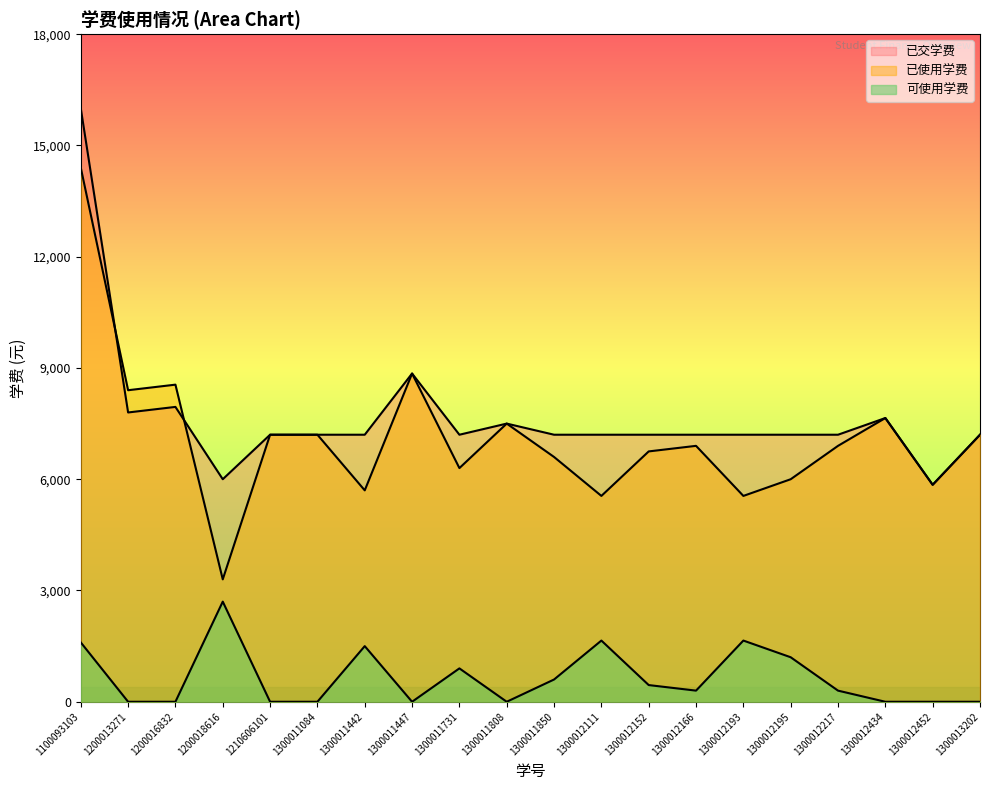

Reading right to left, list all the values displayed in this chart.

已使用学费: 1300013202=7200	1300012452=5850	1300012434=7650	1300012217=6900	1300012195=6000	1300012193=5550	1300012166=6900	1300012152=6750	1300012111=5550	1300011850=6600	1300011808=7500	1300011731=6300	1300011447=8850	1300011442=5700	1300011084=7200	1210606101=7200	1200018616=3300	1200016832=8550	1200013271=8400	1100093103=14400
已交学费: 1300013202=7200	1300012452=5850	1300012434=7650	1300012217=7200	1300012195=7200	1300012193=7200	1300012166=7200	1300012152=7200	1300012111=7200	1300011850=7200	1300011808=7500	1300011731=7200	1300011447=8850	1300011442=7200	1300011084=7200	1210606101=7200	1200018616=6000	1200016832=7950	1200013271=7800	1100093103=16000
可使用学费: 1300013202=0	1300012452=0	1300012434=0	1300012217=300	1300012195=1200	1300012193=1650	1300012166=300	1300012152=450	1300012111=1650	1300011850=600	1300011808=0	1300011731=900	1300011447=0	1300011442=1500	1300011084=0	1210606101=0	1200018616=2700	1200016832=0	1200013271=0	1100093103=1600